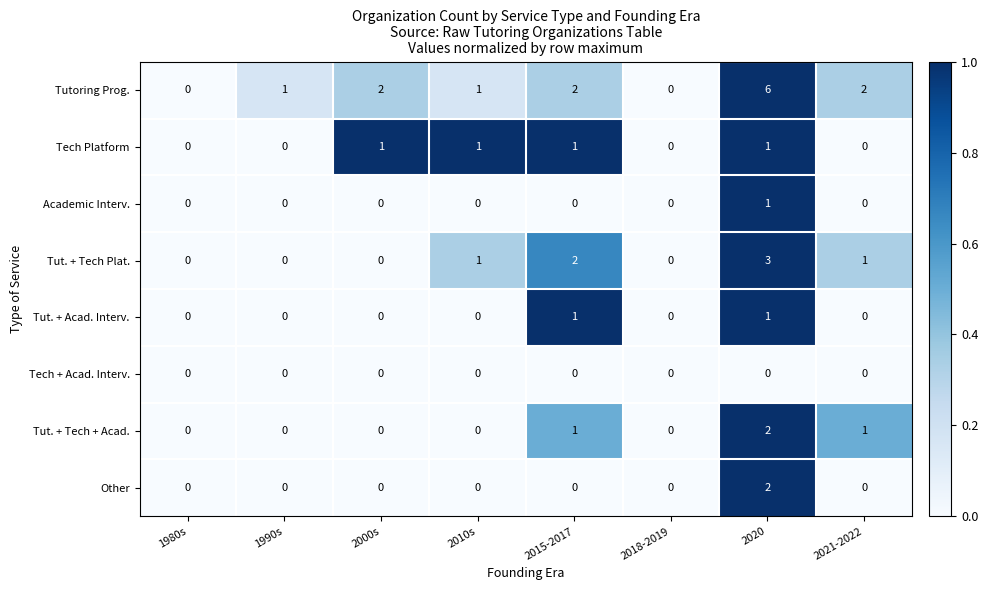

How many Tech Platform values are between 0 and 1?

8